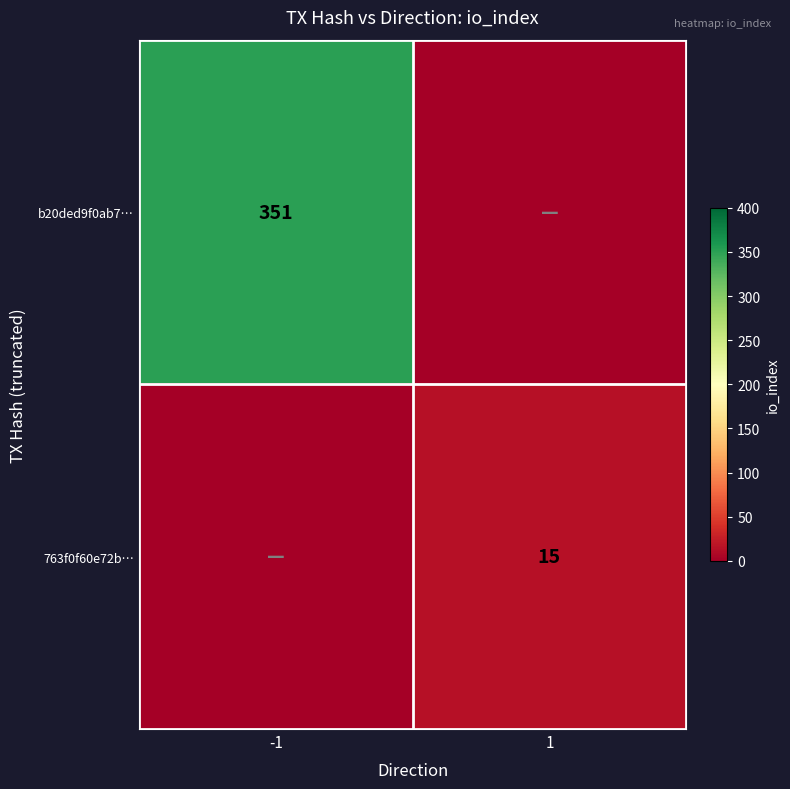

True or false: 763f0f60e72b… has a value of 8 at 1.

False